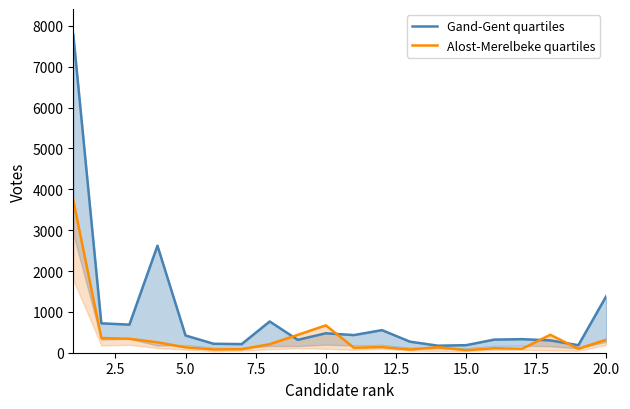

What is the difference between the maximum and minimum values in the Gand-Gent quartiles series?

7619